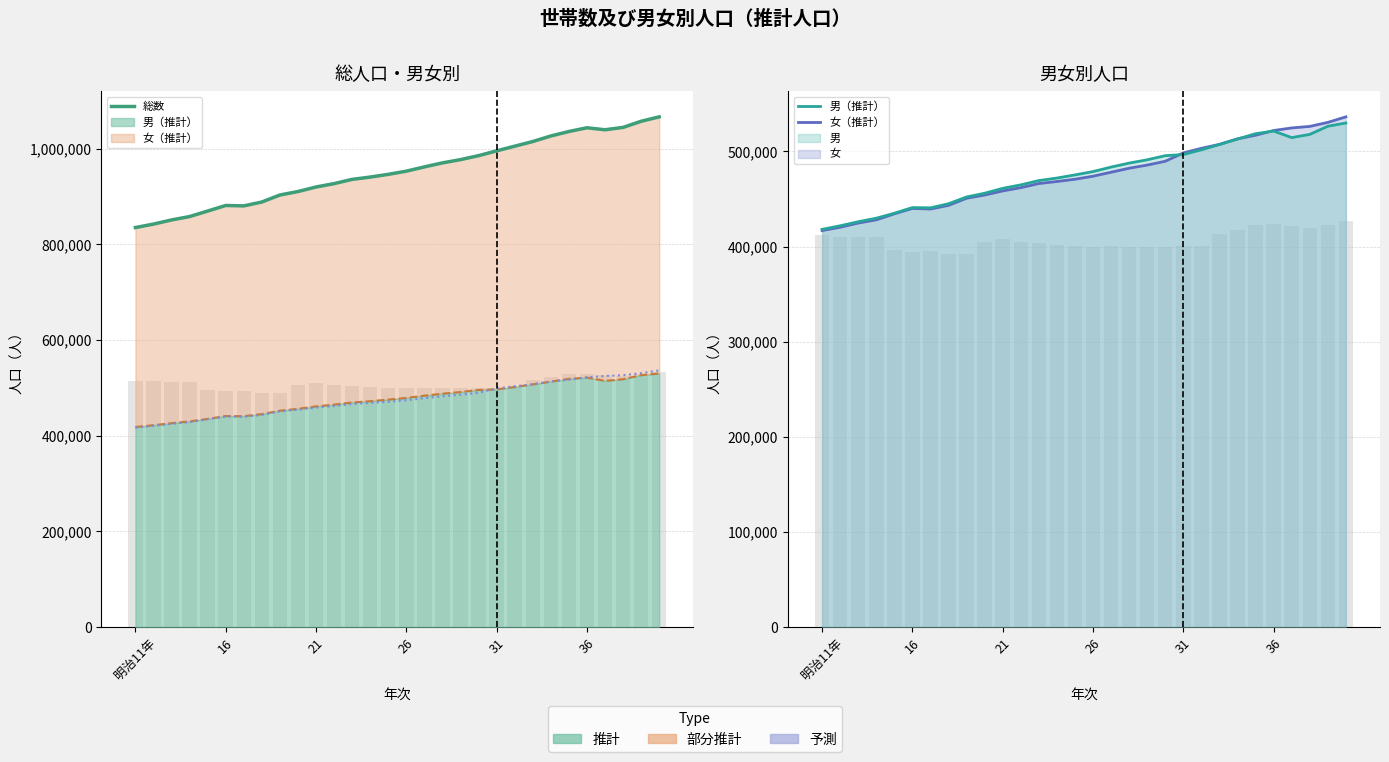

What is the spread (max minus min) of values at 明治11年?

418097